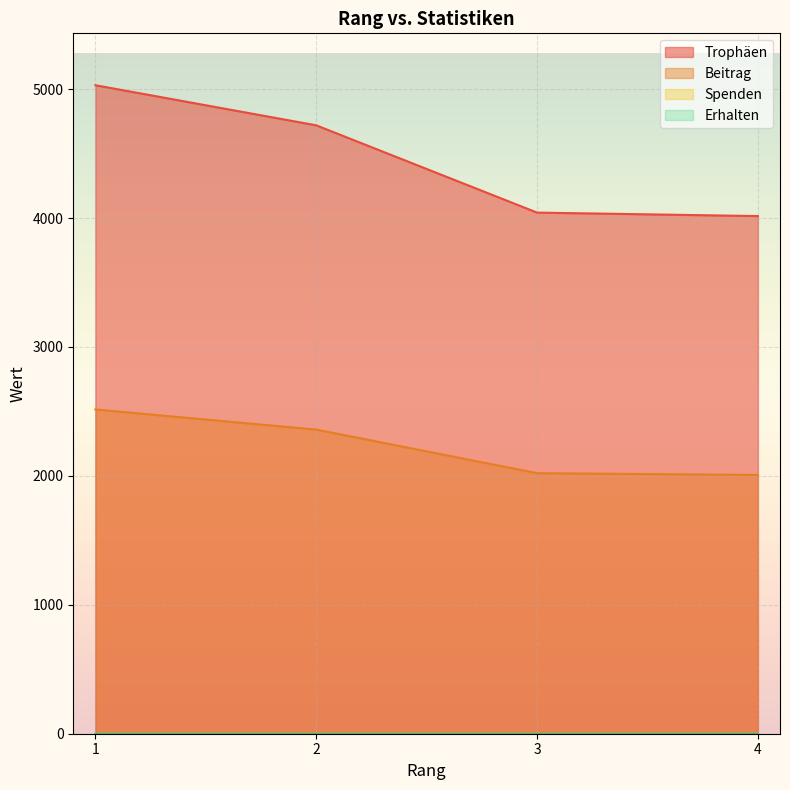

What is the difference between the maximum and minimum values in the Beitrag series?

508